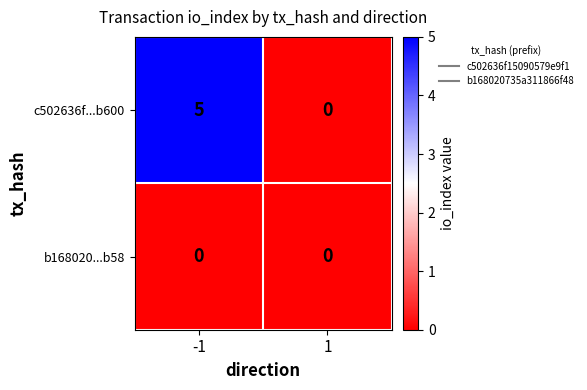

Rank the series by their average value, from lowest to highest.

b168020...b58, c502636f...b600